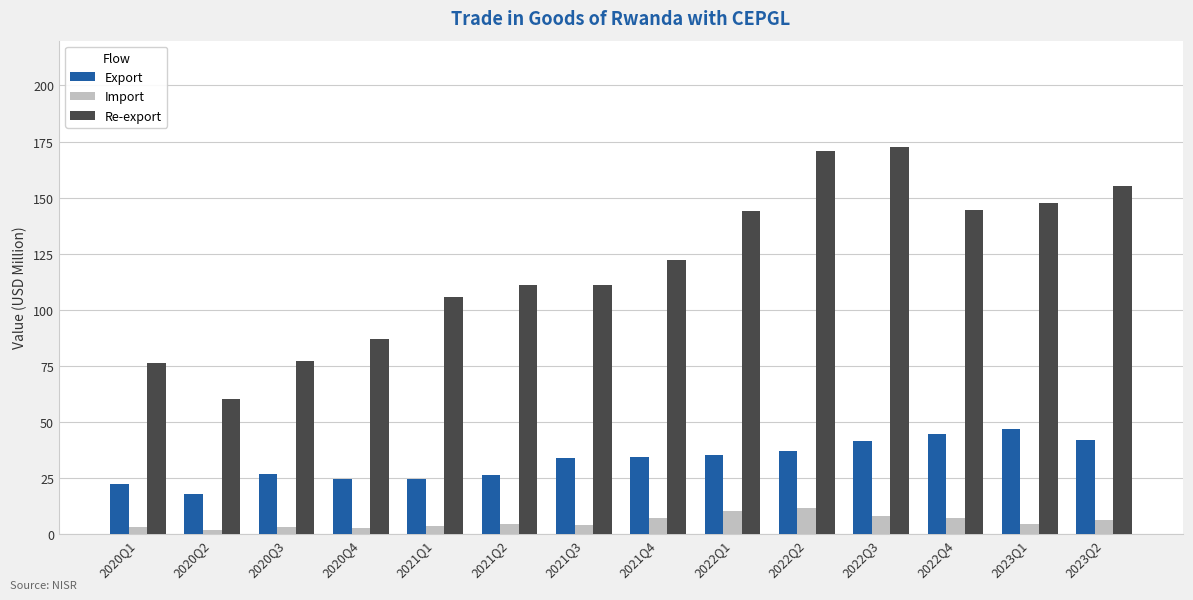

Which series has the largest total across all categories?

Re-export